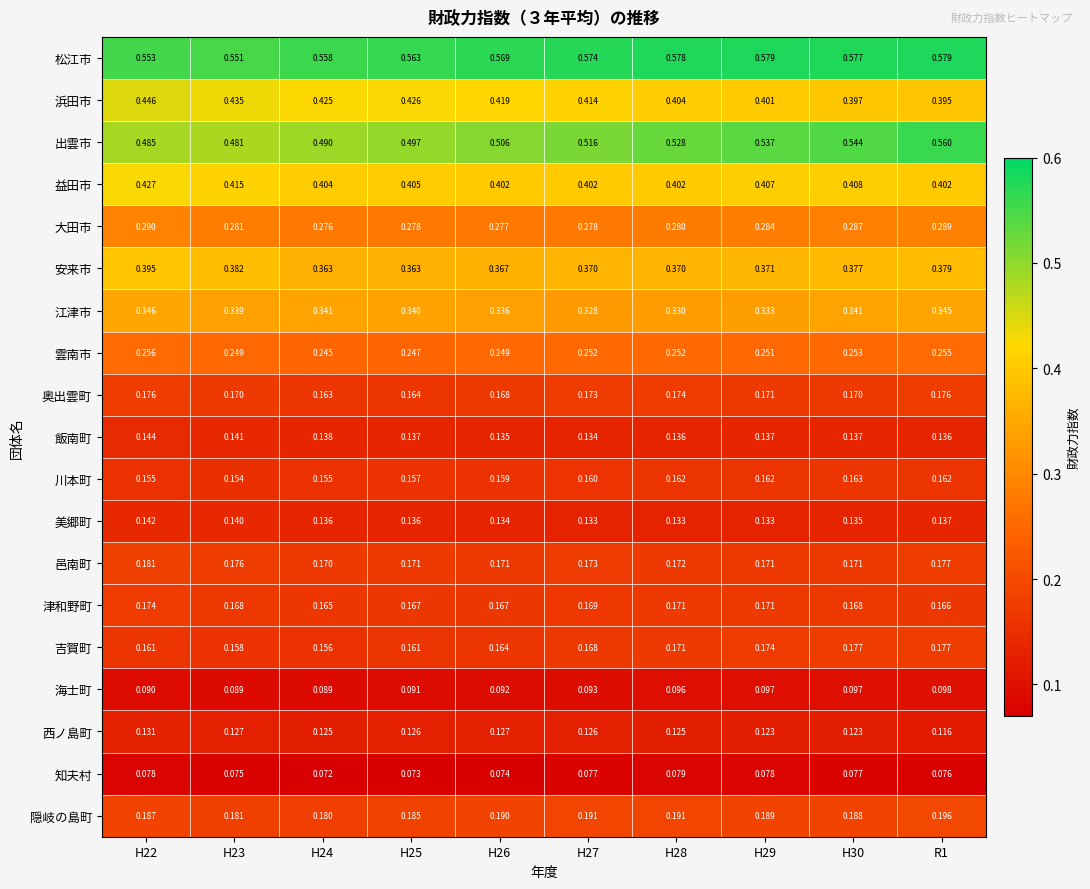

Which series changed the most between H24 and H25?

出雲市